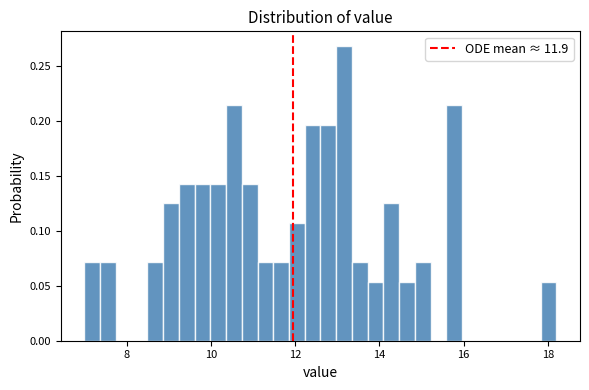

Around what value on the x-axis is the tallest bar? Give the approximate position of its centre, as read against the axis.

13.2